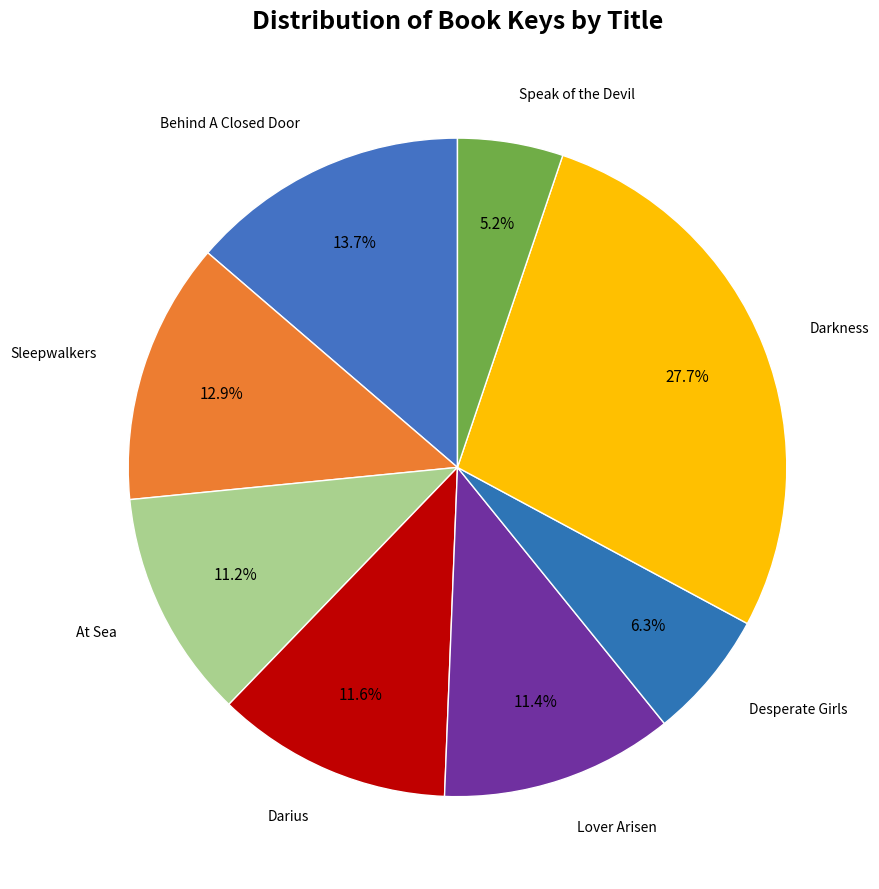

Is there a majority slice in this chart?

No